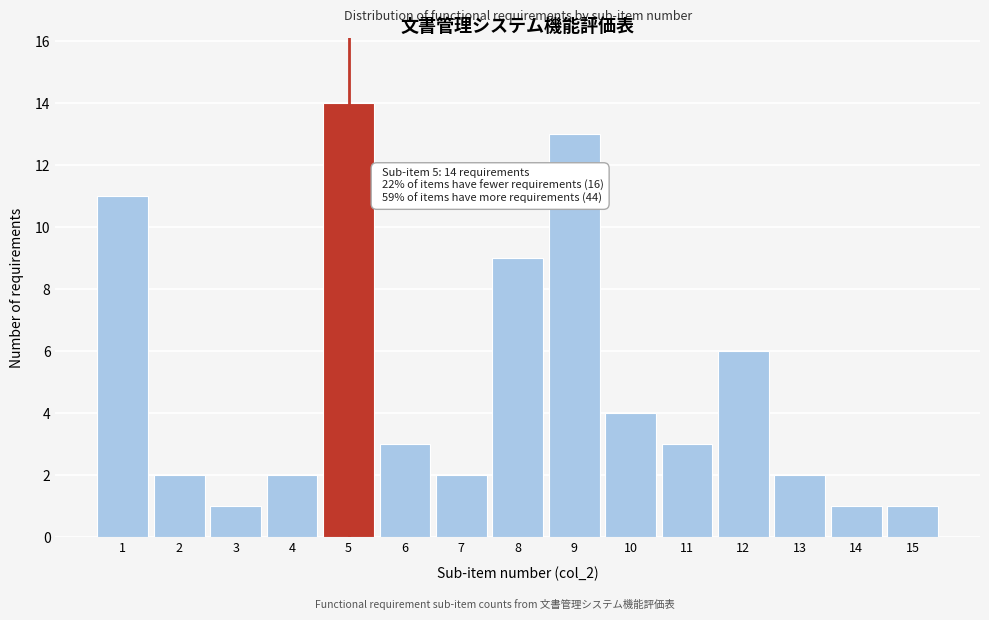

Reading right to left, list all the values displayed in this chart.

15=1	14=1	13=2	12=6	11=3	10=4	9=13	8=9	7=2	6=3	5=14	4=2	3=1	2=2	1=11